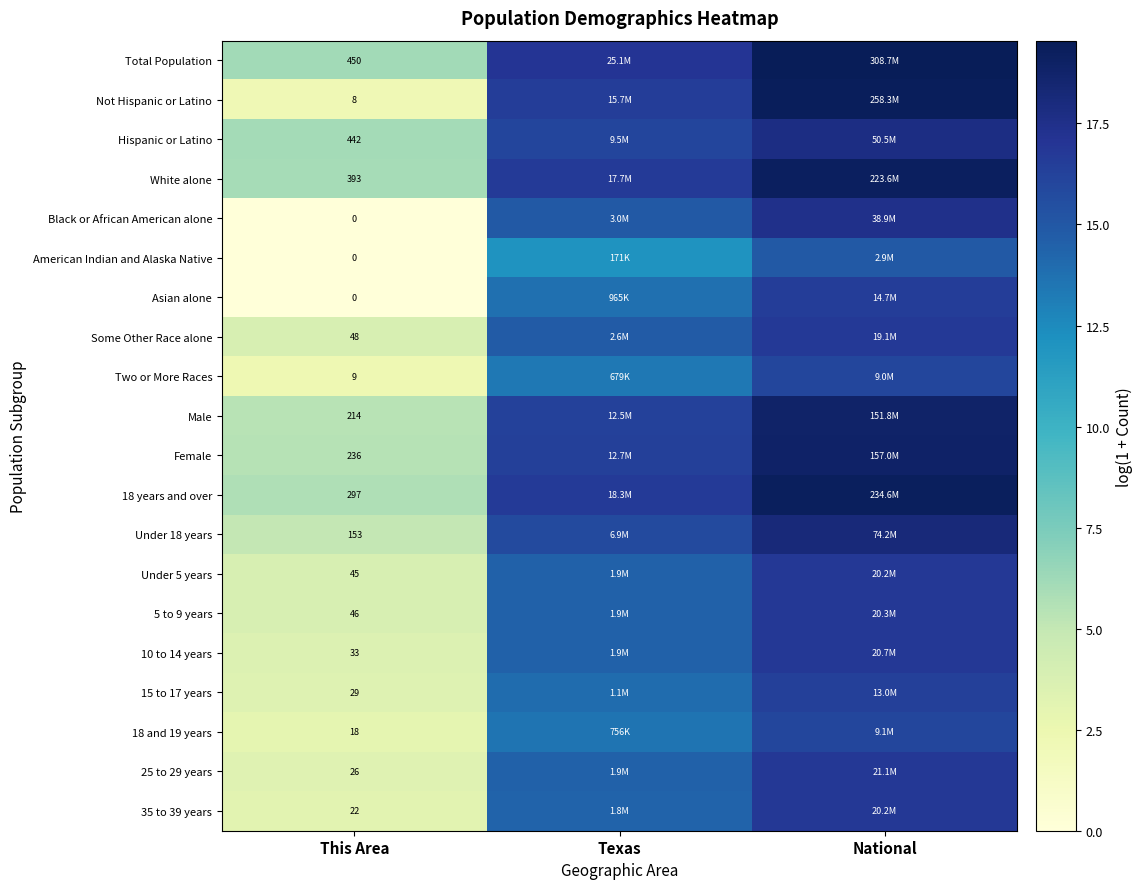

How many data points does each series have?

3